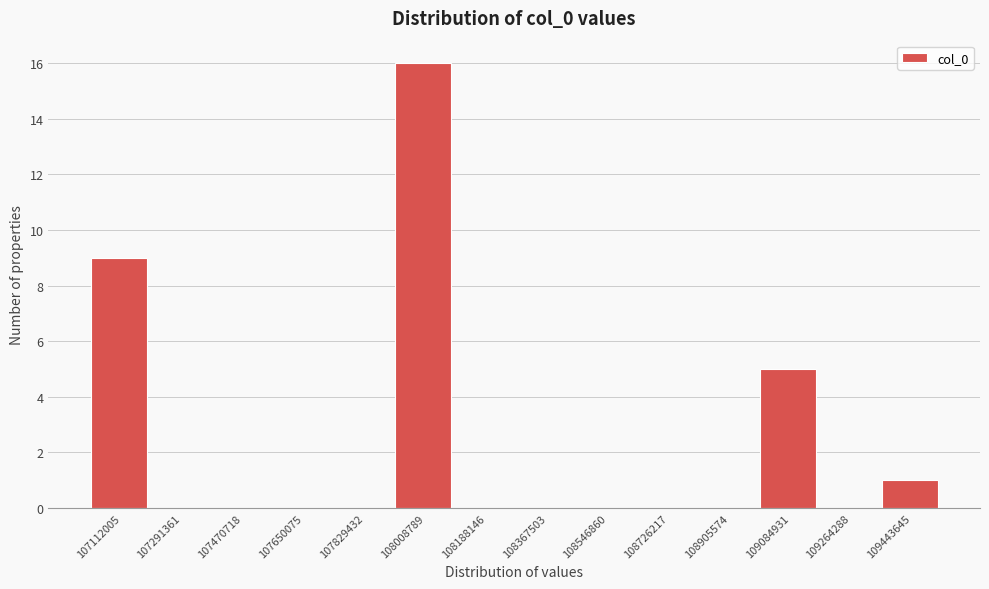

Reading right to left, transcribe all the data shown in this chart.

109443645=1	109264288=0	109084931=5	108905574=0	108726217=0	108546860=0	108367503=0	108188146=0	108008789=16	107829432=0	107650075=0	107470718=0	107291361=0	107112005=9